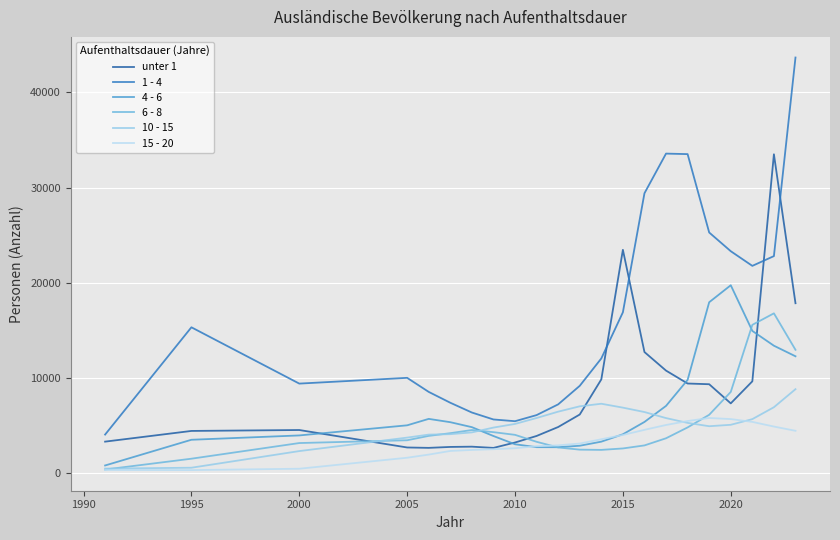

List the series in order of their peak value, lowest first.

15 - 20, 10 - 15, 6 - 8, 4 - 6, unter 1, 1 - 4